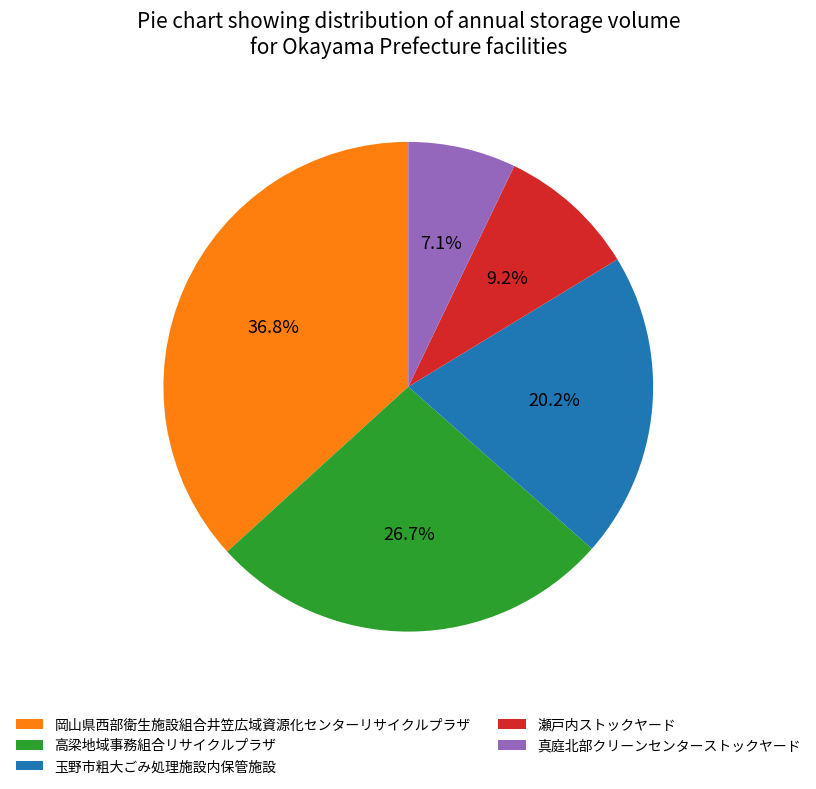

True or false: 玉野市粗大ごみ処理施設内保管施設 accounts for 20% of the total.

True